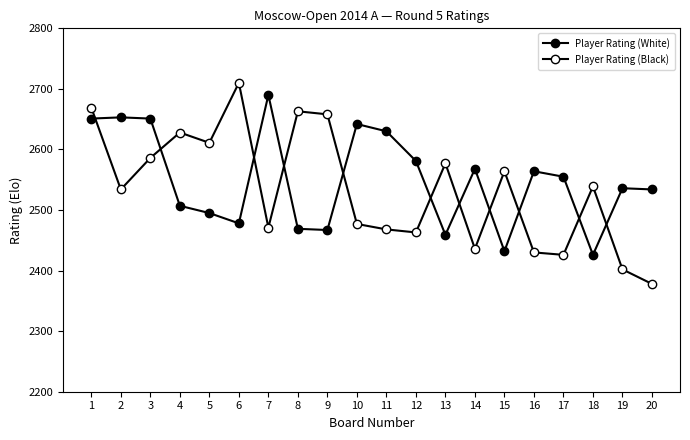

Which series has the largest total across all categories?

Player Rating (White)